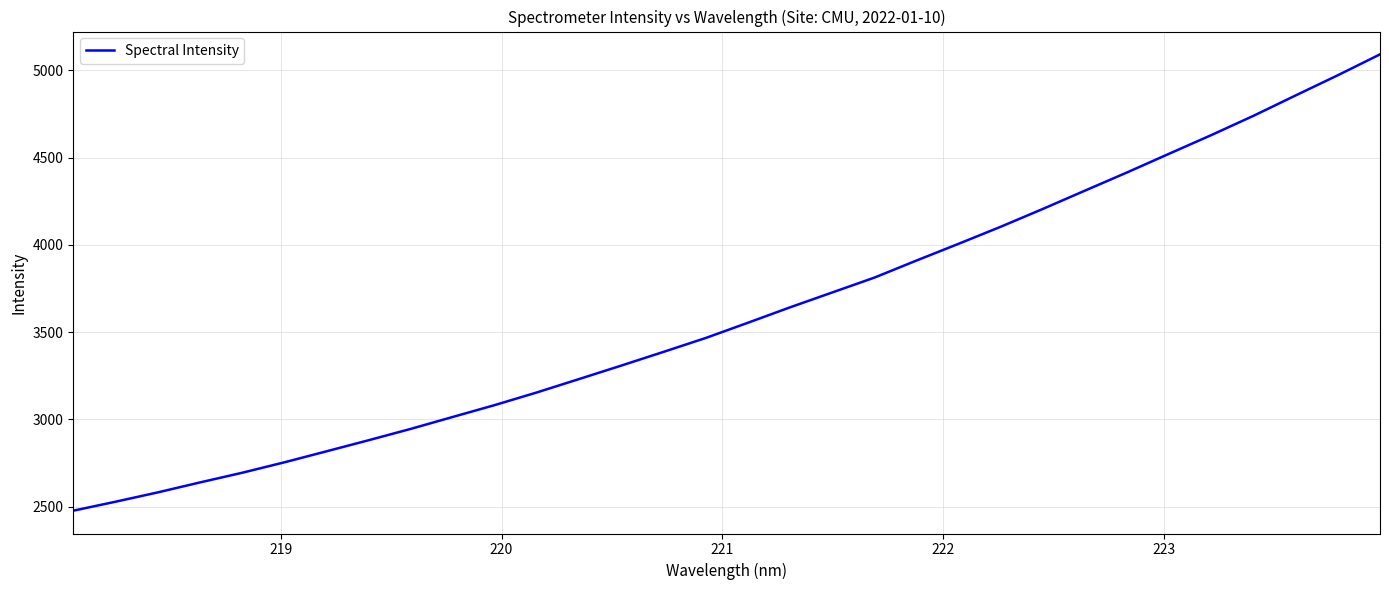

What is the difference between the maximum and minimum values?

2614.9